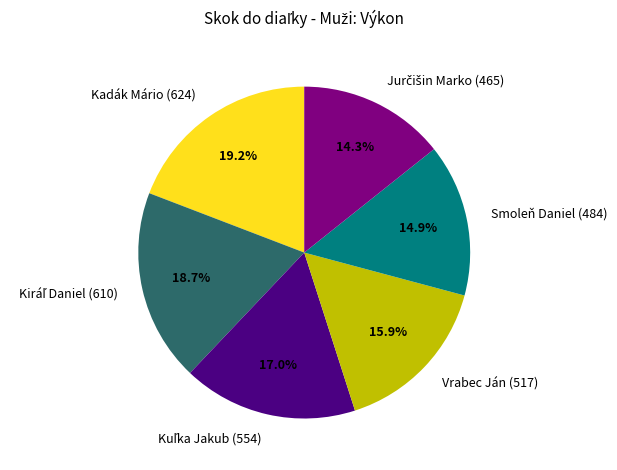

Is Smoleň Daniel (484) the majority of the pie?

No